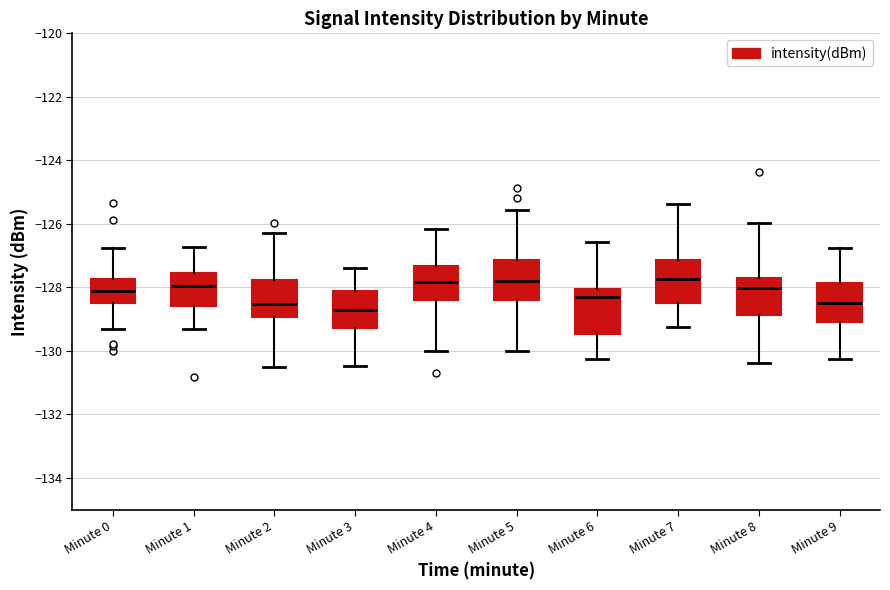

Reading left to right, transcribe this box plot: for each box, give where its median line is, the range the box spans, and where its two whiskers end, as read against the y-axis. The values are not printed on the chart, so give them approximately, as read against the axis.

Minute 0: median -128.2, box -128.4 to -127.8, whiskers -129.2 to -126.8
Minute 1: median -128.0, box -128.6 to -127.6, whiskers -129.2 to -126.8
Minute 2: median -128.6, box -129.0 to -127.8, whiskers -130.6 to -126.2
Minute 3: median -128.8, box -129.2 to -128.2, whiskers -130.4 to -127.4
Minute 4: median -127.8, box -128.4 to -127.4, whiskers -130.0 to -126.2
Minute 5: median -127.8, box -128.4 to -127.2, whiskers -130.0 to -125.6
Minute 6: median -128.2, box -129.4 to -128.0, whiskers -130.2 to -126.6
Minute 7: median -127.8, box -128.4 to -127.2, whiskers -129.2 to -125.4
Minute 8: median -128.0, box -128.8 to -127.8, whiskers -130.4 to -126.0
Minute 9: median -128.6, box -129.2 to -127.8, whiskers -130.2 to -126.8